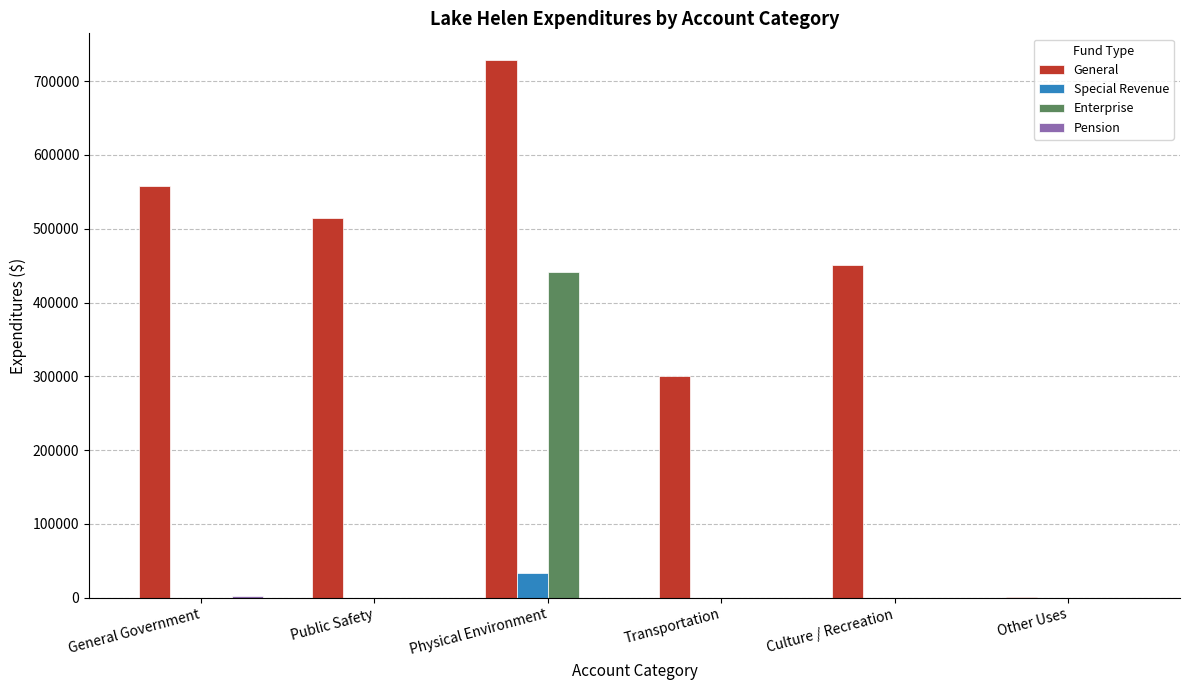

Which series changed the most between General Government and Other Uses?

General